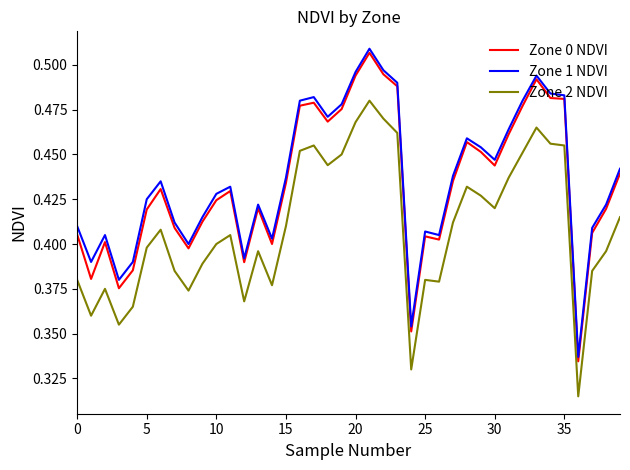

Which series has the largest range (max minus min)?

Zone 0 NDVI